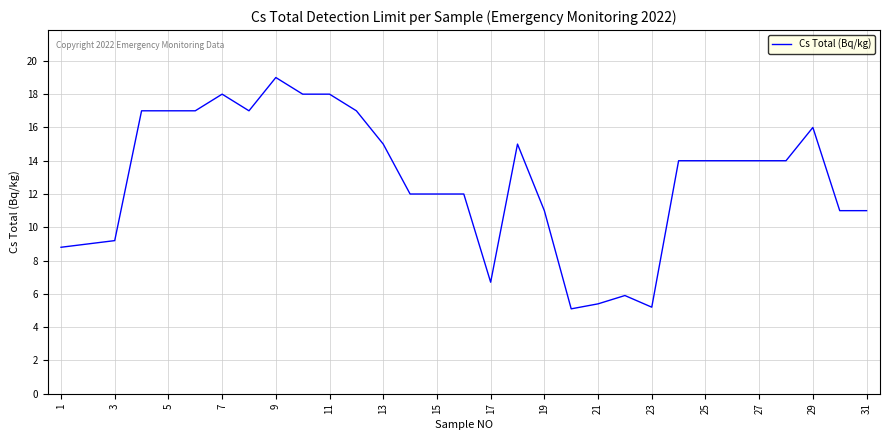

What is the difference between the maximum and minimum values?

13.9